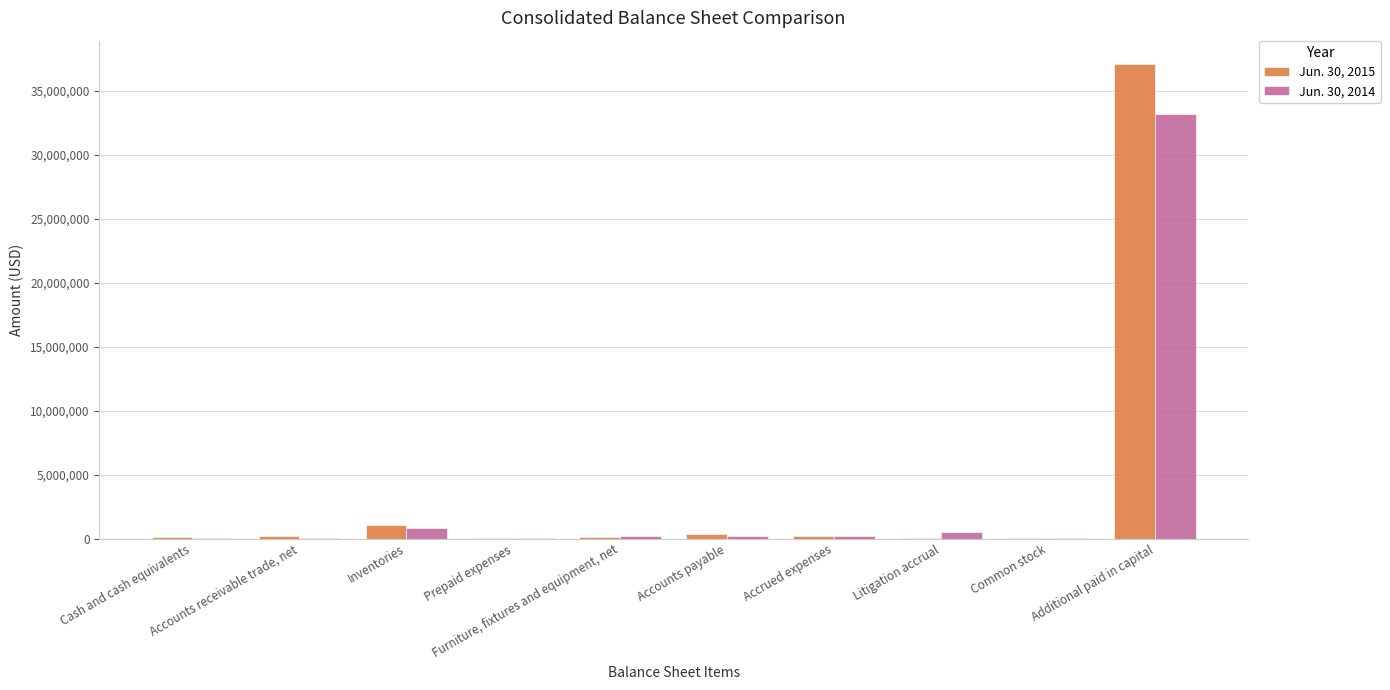

List the labels in order of Jun. 30, 2014 value, largest first.

Additional paid in capital, Inventories, Litigation accrual, Accounts payable, Accrued expenses, Furniture, fixtures and equipment, net, Prepaid expenses, Cash and cash equivalents, Common stock, Accounts receivable trade, net